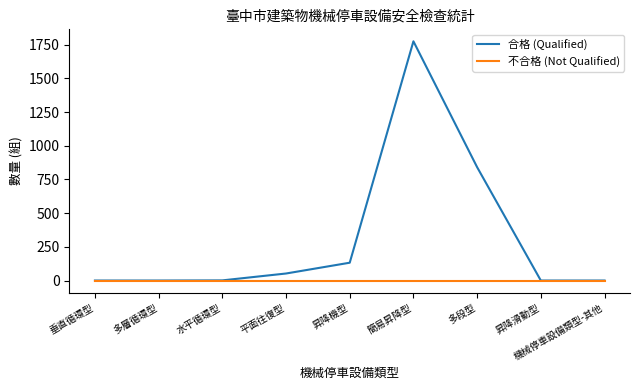

Is the value of 合格 (Qualified) at 昇降機型 greater than the value of 不合格 (Not Qualified) at 多段型?

Yes